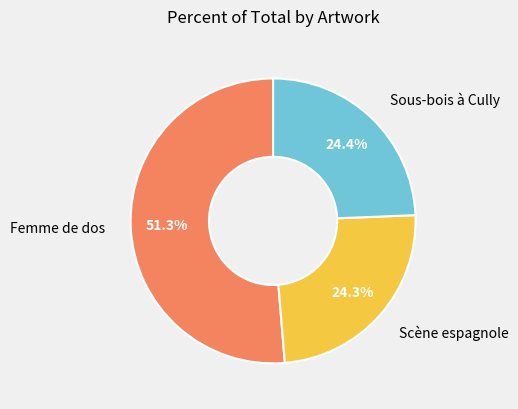

Which slice is the largest?

Femme de dos